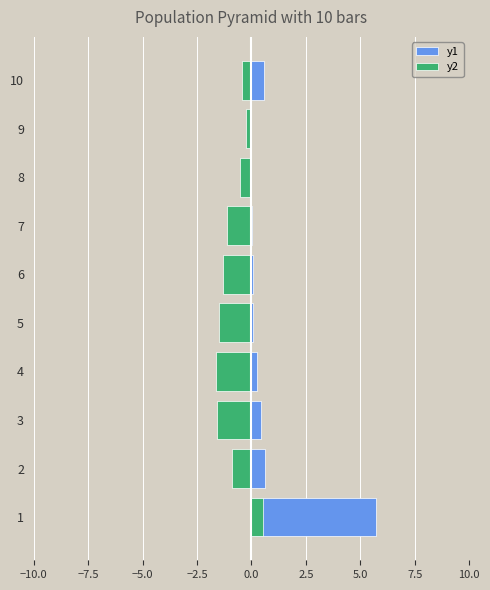

What is the average value of the y2 series?

-0.9